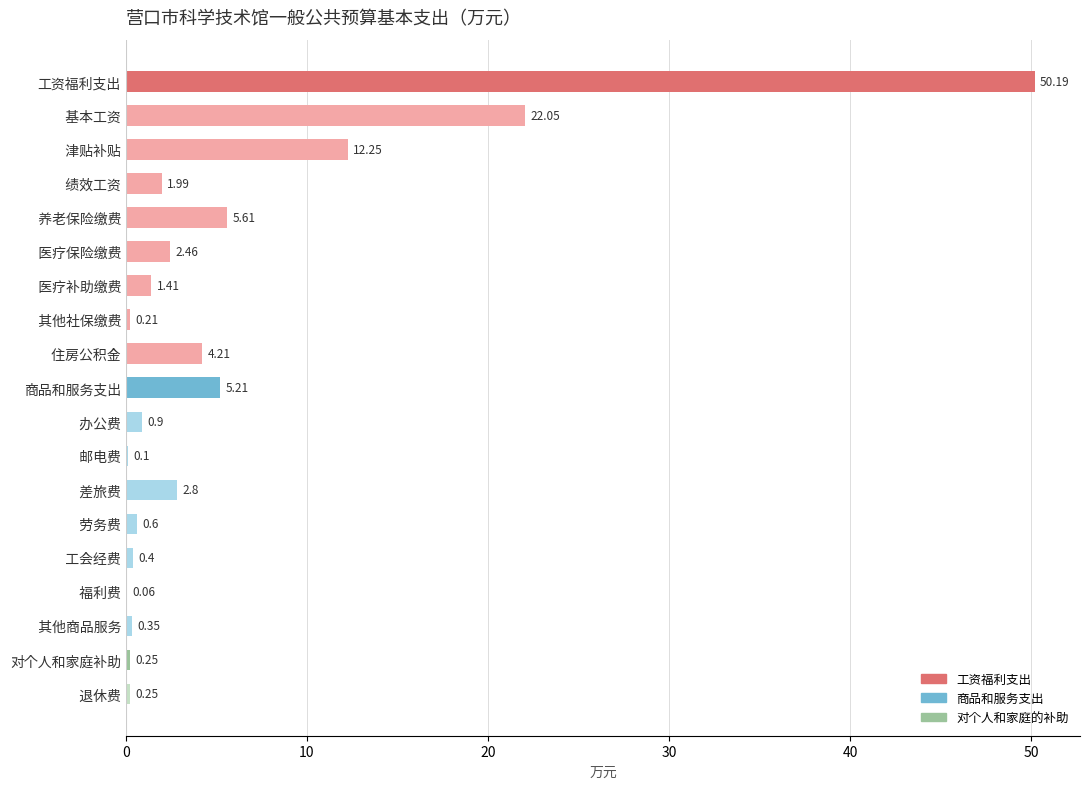

What is the sum of the values at   津贴补贴 and 对个人和家庭补助?

12.5